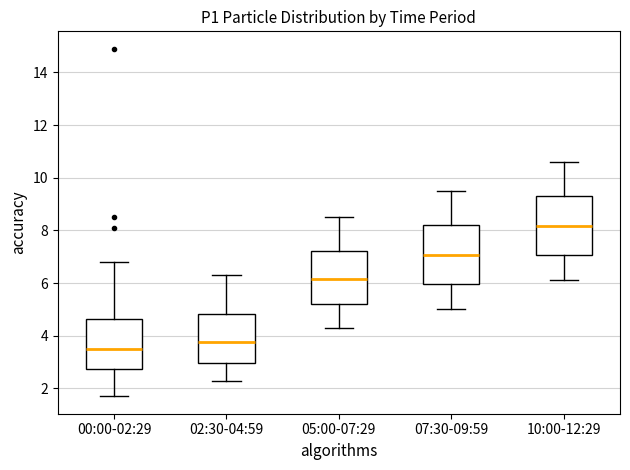

Reading left to right, transcribe this box plot: for each box, give where its median line is, the range the box spans, and where its two whiskers end, as read against the y-axis. The values are not printed on the chart, so give them approximately, as read against the axis.

00:00-02:29: median 3.6, box 2.8 to 4.6, whiskers 1.8 to 6.8
02:30-04:59: median 3.8, box 3.0 to 4.8, whiskers 2.4 to 6.4
05:00-07:29: median 6.2, box 5.2 to 7.2, whiskers 4.4 to 8.6
07:30-09:59: median 7.0, box 6.0 to 8.2, whiskers 5.0 to 9.6
10:00-12:29: median 8.2, box 7.0 to 9.4, whiskers 6.2 to 10.6